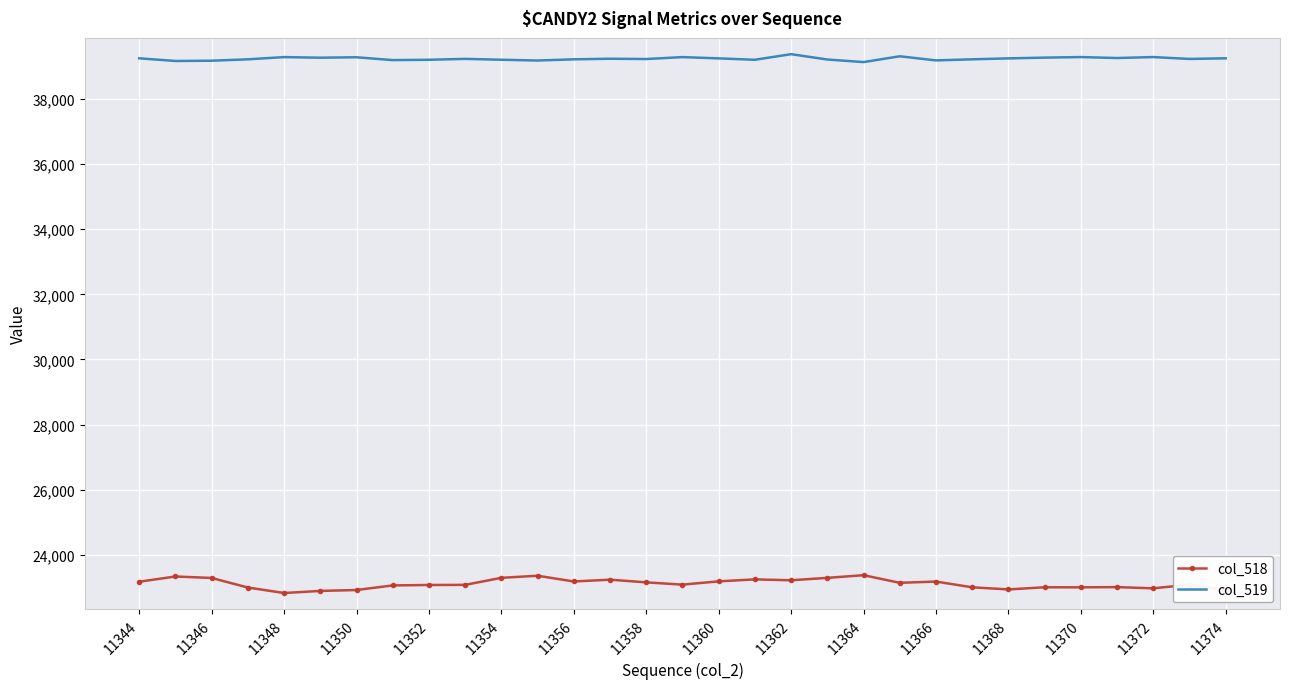

Which series has the largest total across all categories?

col_519